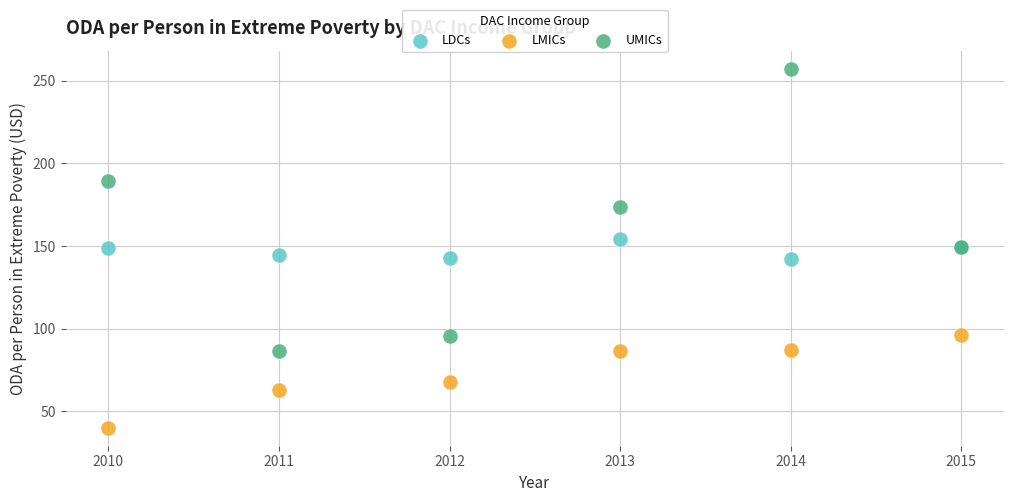

What is the X range (max minus min) for the scatter plot?

5.0